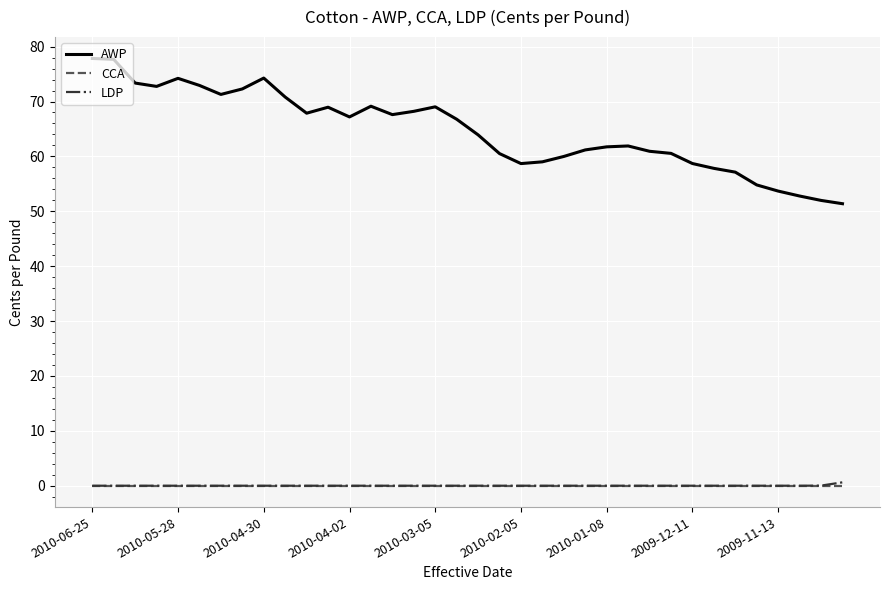

True or false: AWP and LDP cross at least once.

False